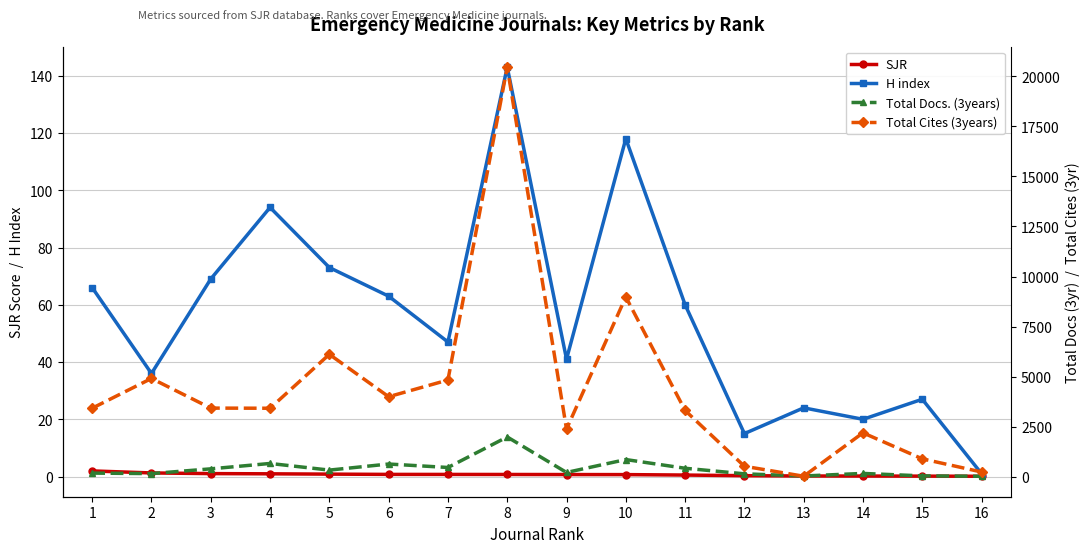

Which series has the largest range (max minus min)?

Total Cites (3years)